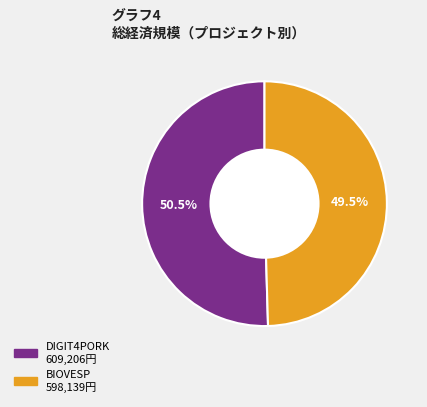

Is there a majority slice in this chart?

Yes